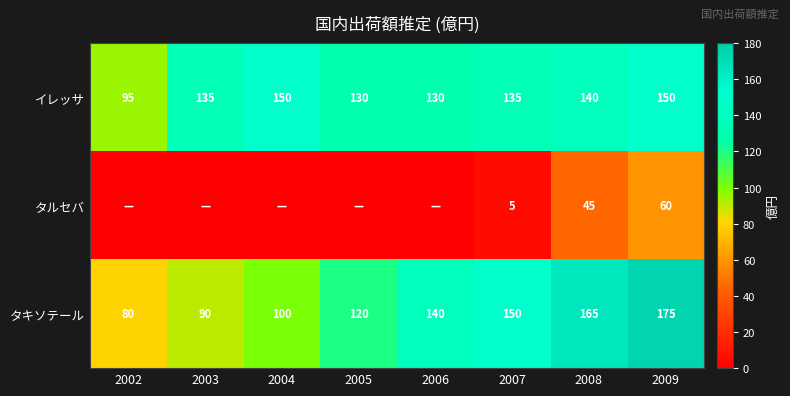

At how many categories does at least one series exceed 77?

8